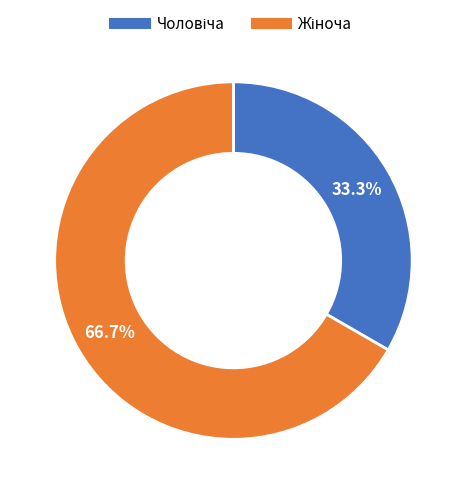

Is there any slice that represents more than half of the pie?

Yes